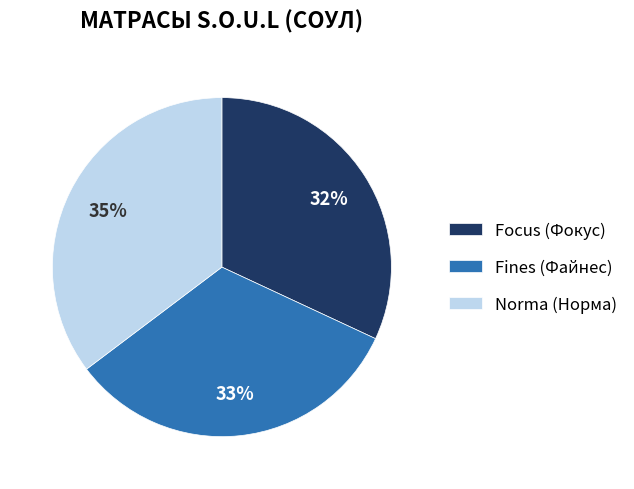

Which category has the biggest portion of the pie?

Norma (Норма)